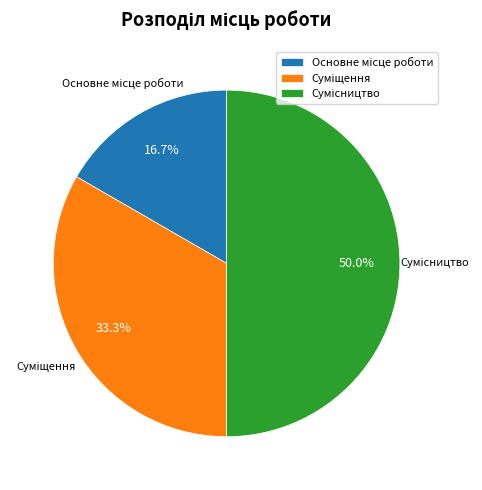

Between Основне місце роботи and Суміщення, which is larger?

Суміщення